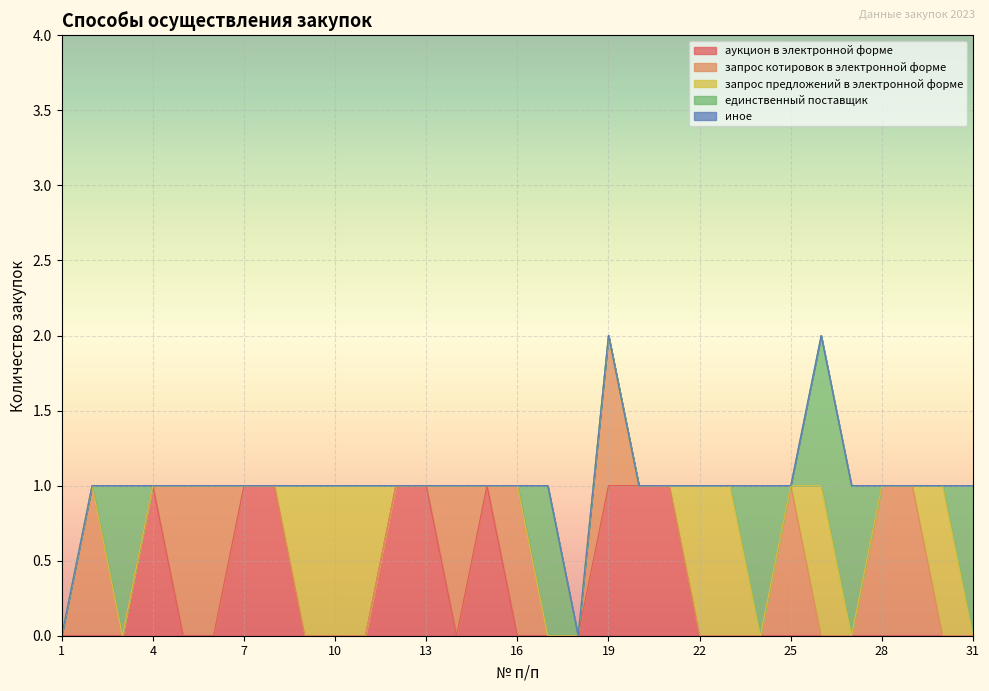

At 6, list the series in order from largest to smallest.

запрос котировок в электронной форме, аукцион в электронной форме, запрос предложений в электронной форме, единственный поставщик, иное